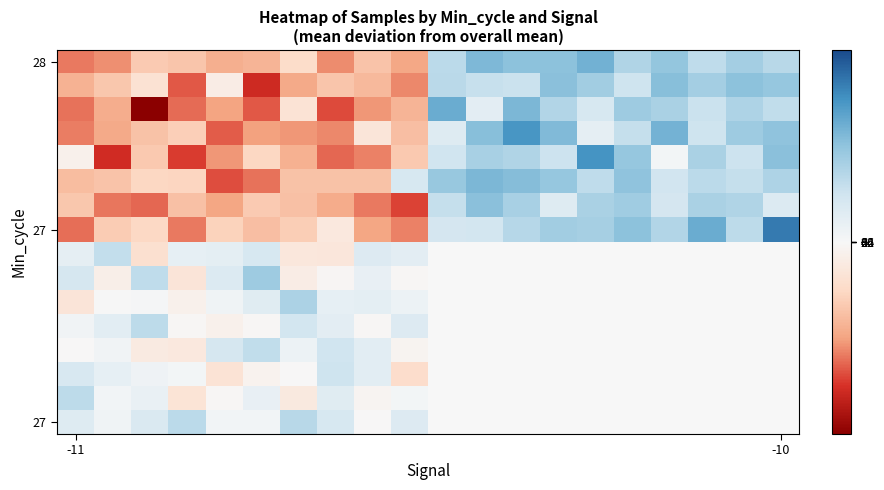

Which has a higher value, 3 or 16?

16